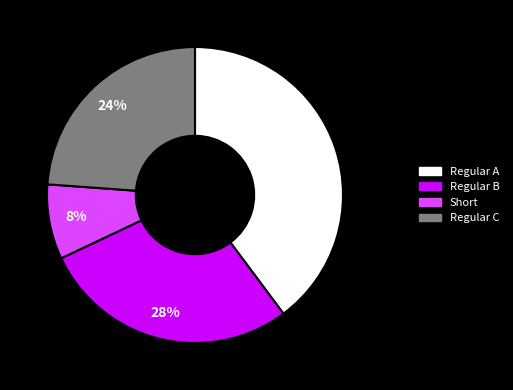

True or false: Regular B accounts for 17% of the total.

False